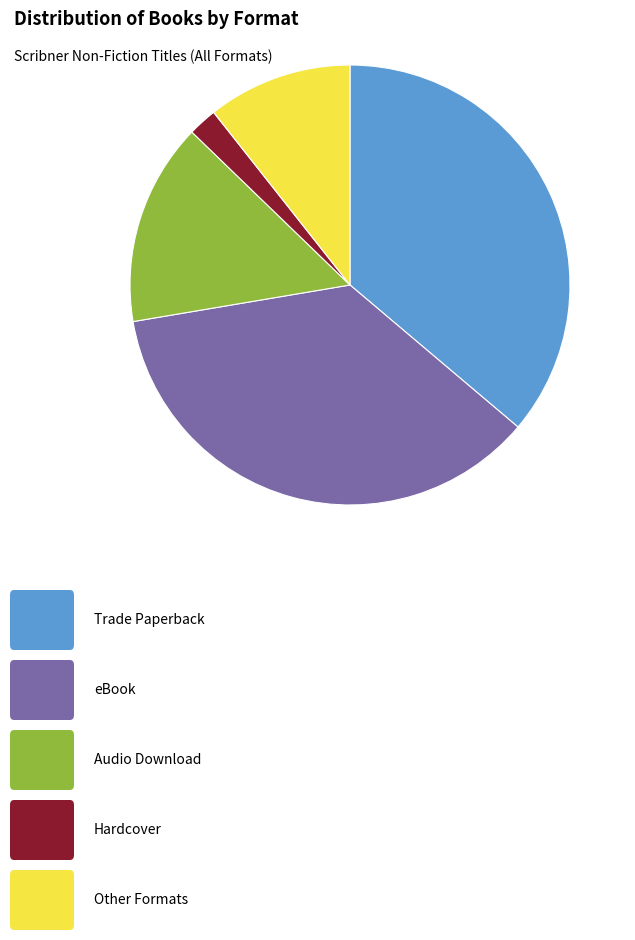

Is there a majority slice in this chart?

No